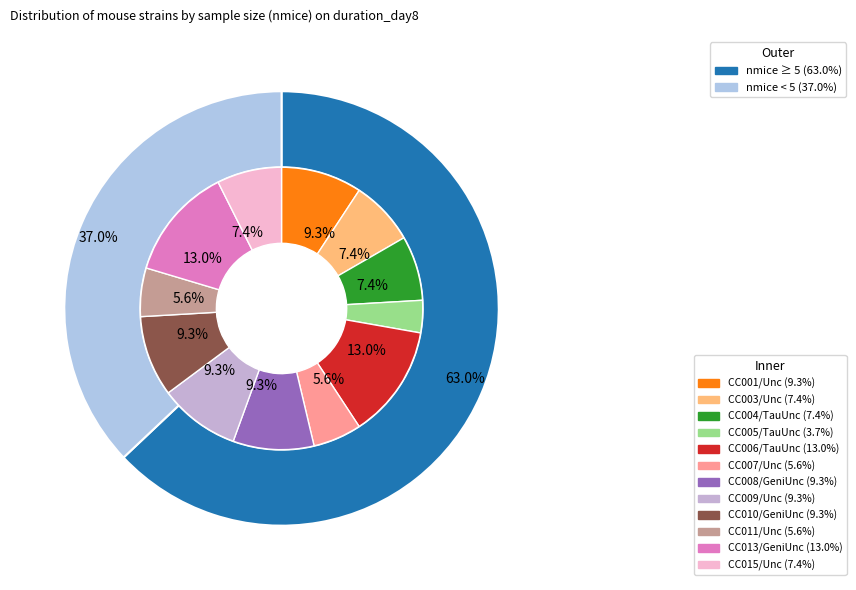

Is it true that CC011/Unc is 6% of the pie?

True